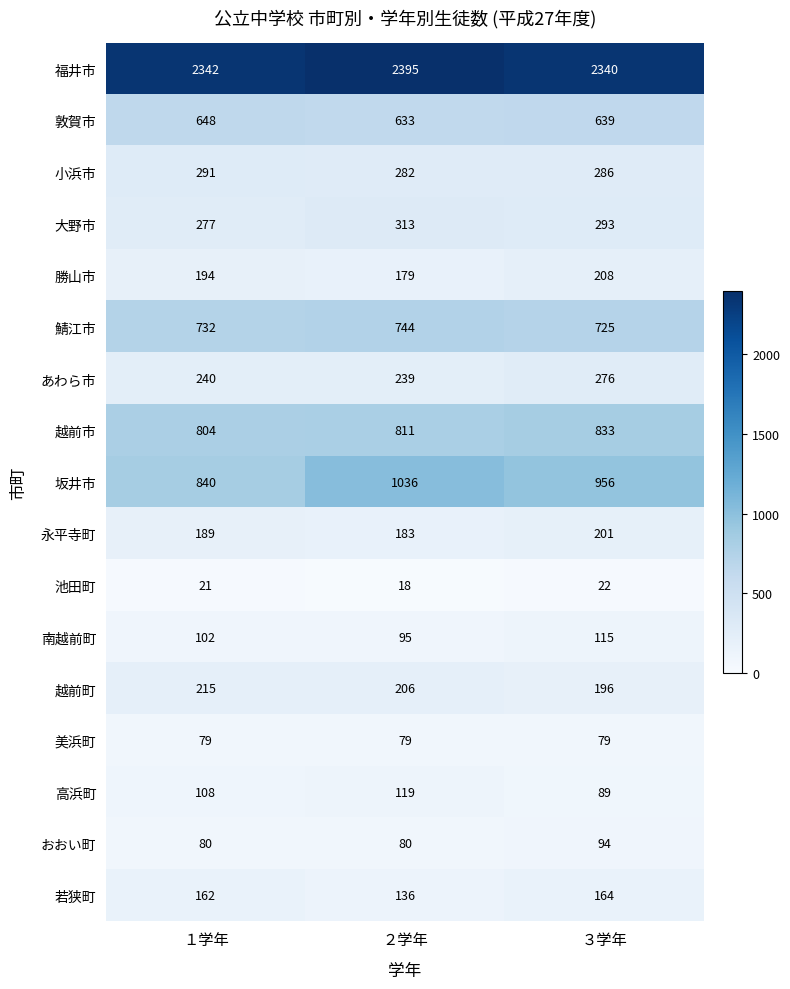

At which category is the sum across all series the highest?

２学年